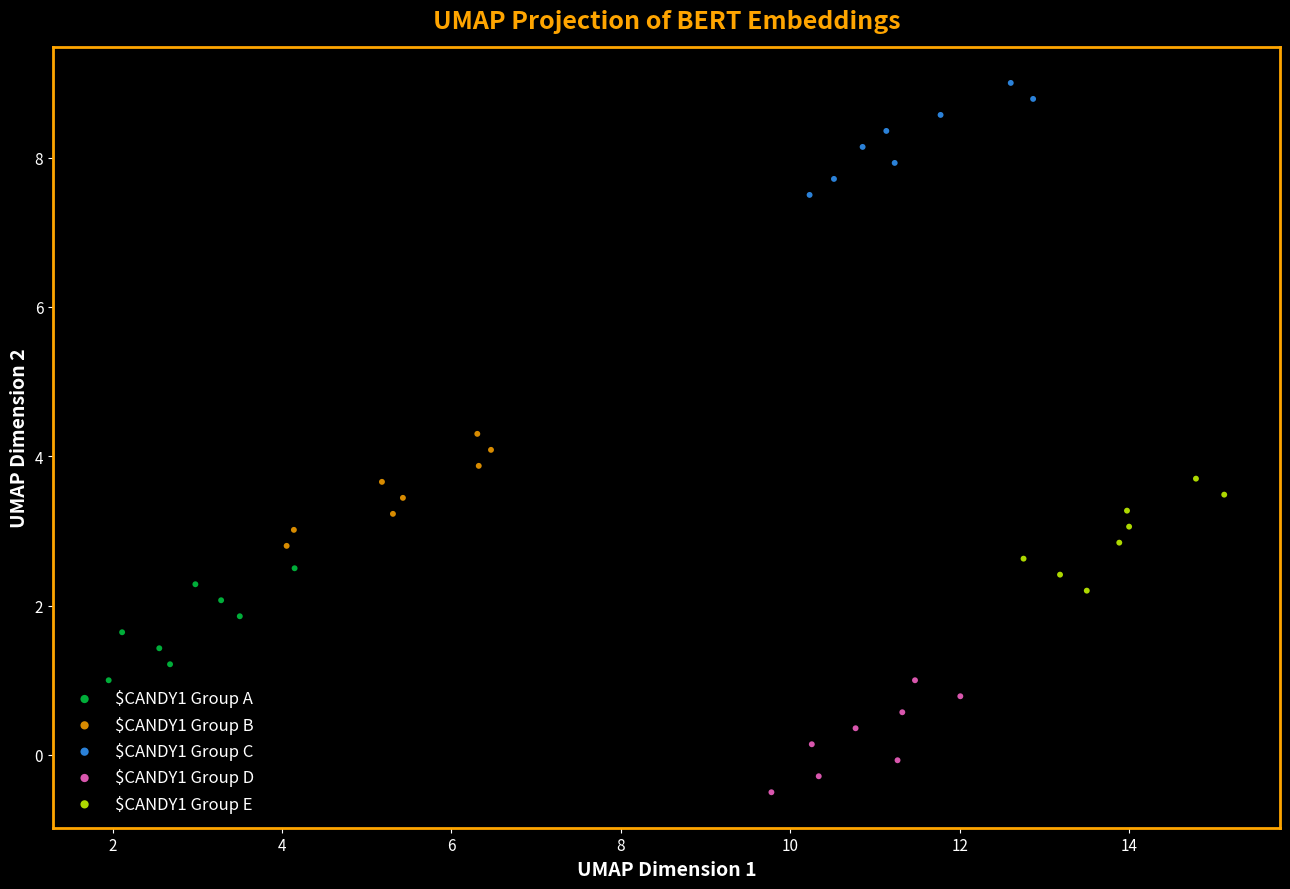

Which series contains the highest Y value?

$CANDY1 Group C